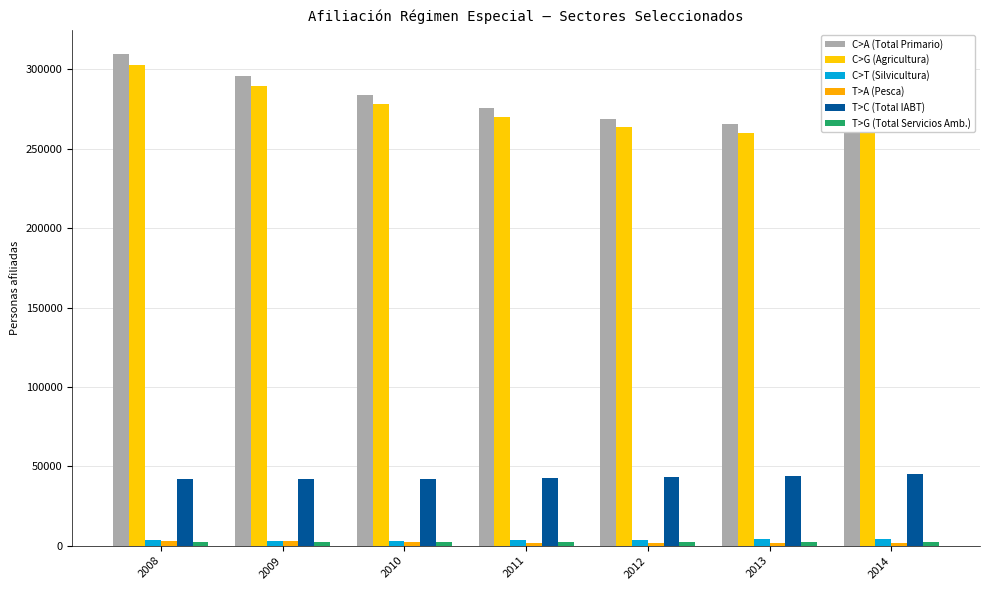

What is the average value of the T>G (Total Servicios Amb.) series?

2429.3